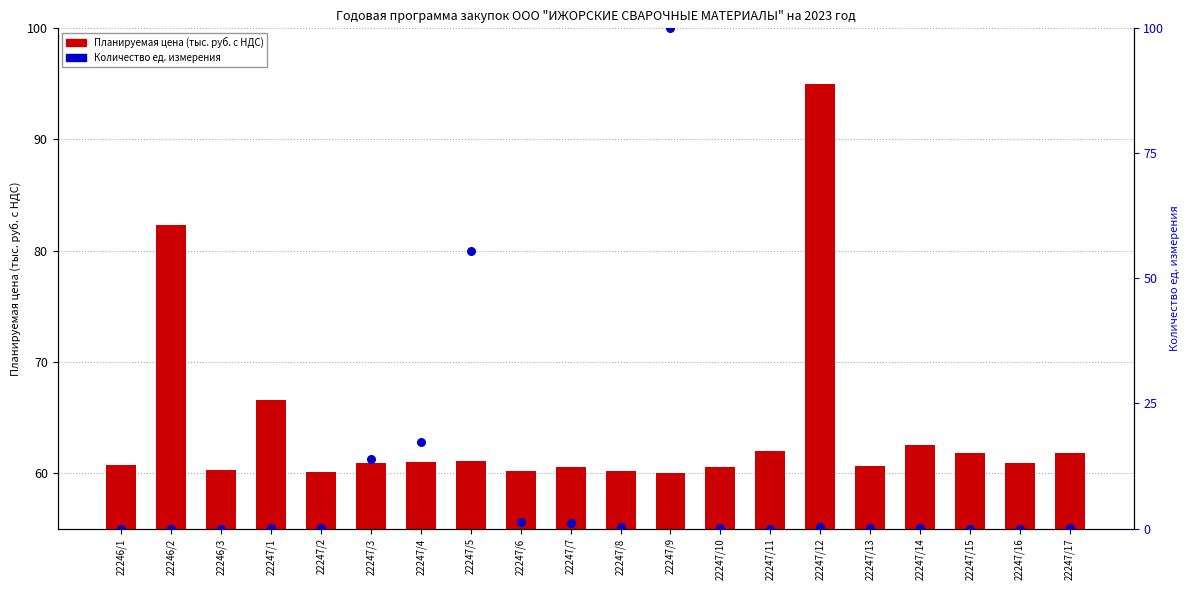

Which series reaches the maximum Y coordinate?

Количество ед. измерения